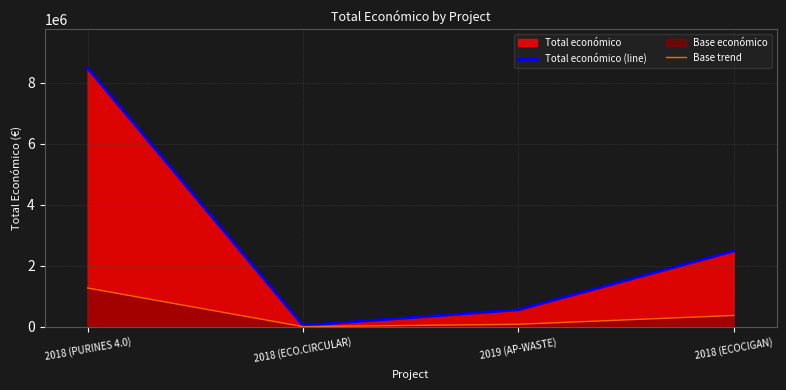

Reading left to right, transcribe all the data shown in this chart.

Total económico (line): 2018 (PURINES 4.0)=8484999.0	2018 (ECO.CIRCULAR)=42845.0	2019 (AP-WASTE)=558011.0	2018 (ECOCIGAN)=2483714.0
Base trend: 2018 (PURINES 4.0)=1272749.8	2018 (ECO.CIRCULAR)=6426.8	2019 (AP-WASTE)=83701.6	2018 (ECOCIGAN)=372557.1